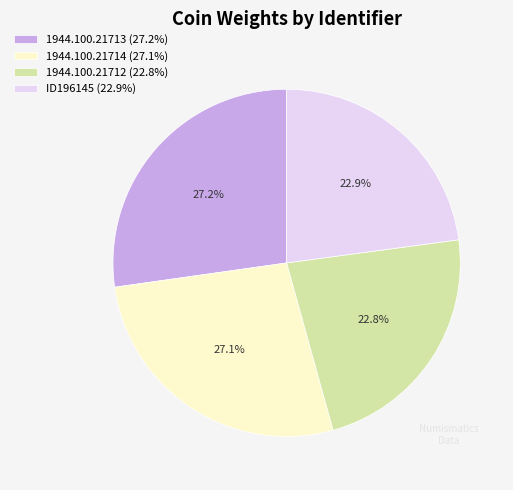

How many slices are in this pie chart?

4